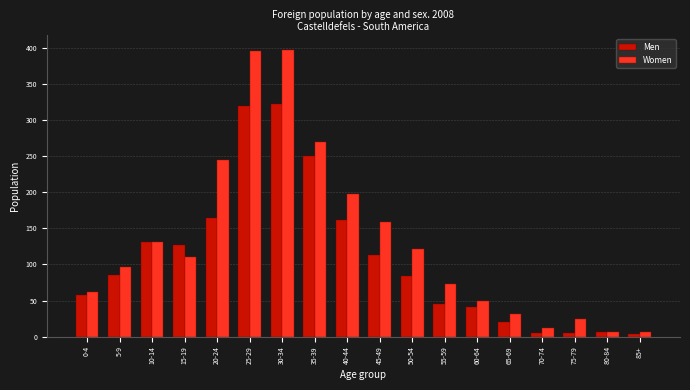

What is the difference between the maximum and minimum values in the Women series?

392